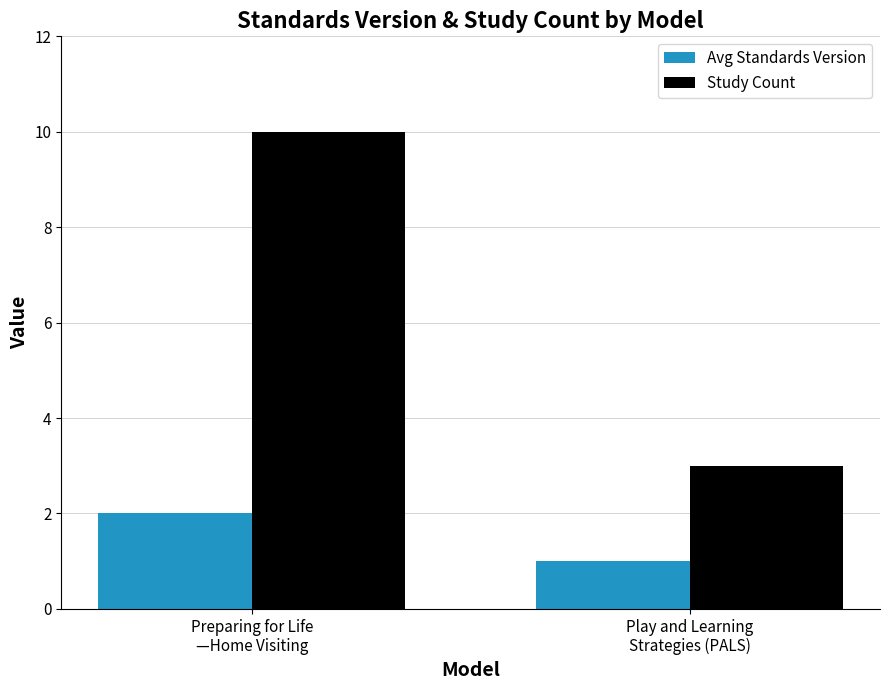

Are the bars grouped side by side (vs. stacked)?

Yes